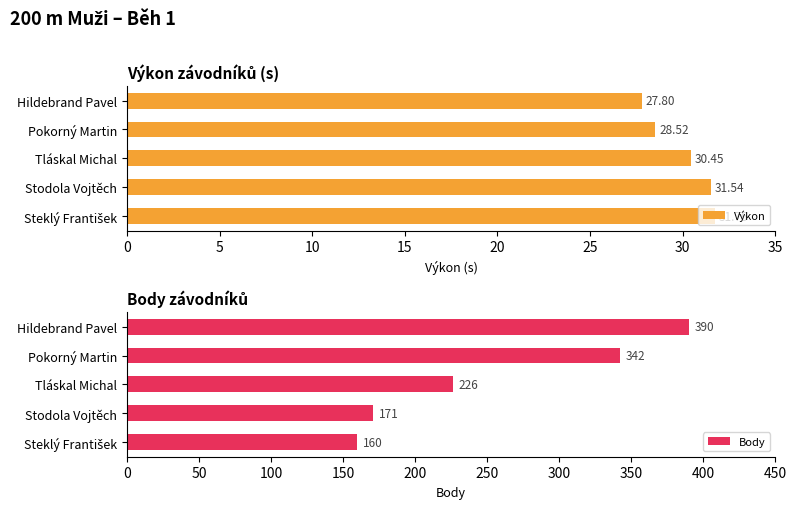

What is the average value of the Výkon series?

30.0